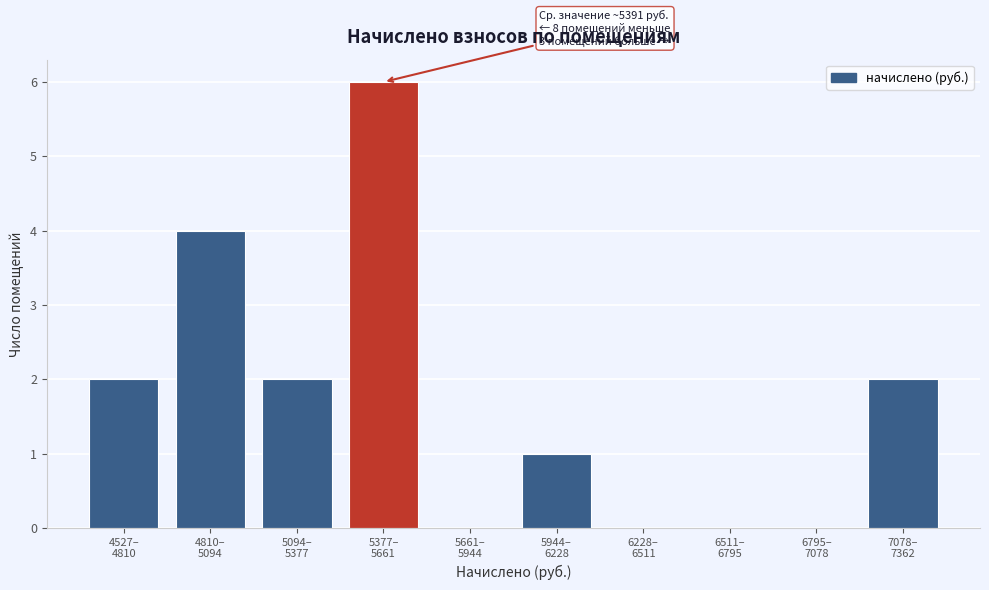

What is the maximum value shown in the chart?

6